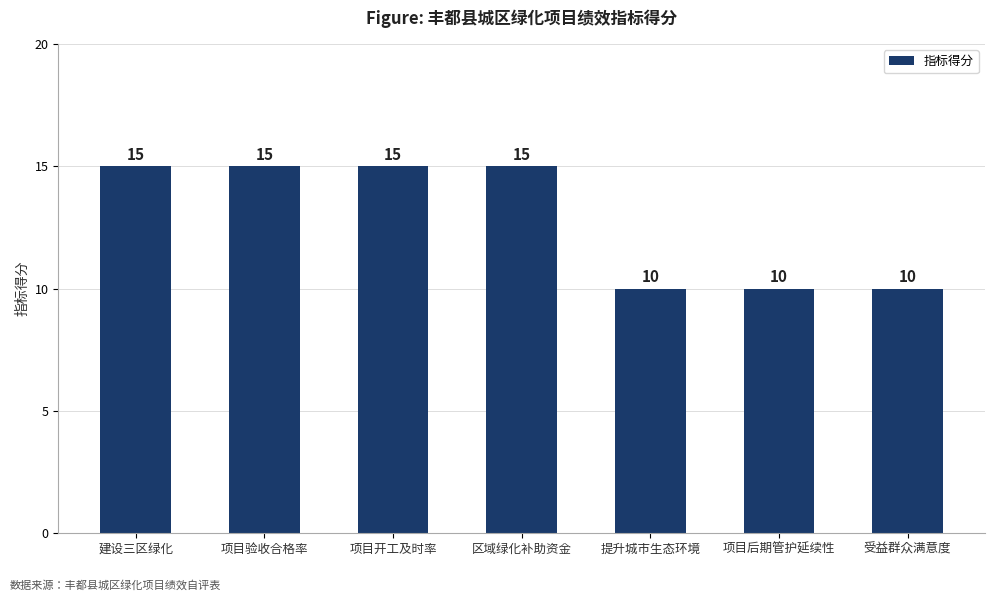

What is the average value?

13